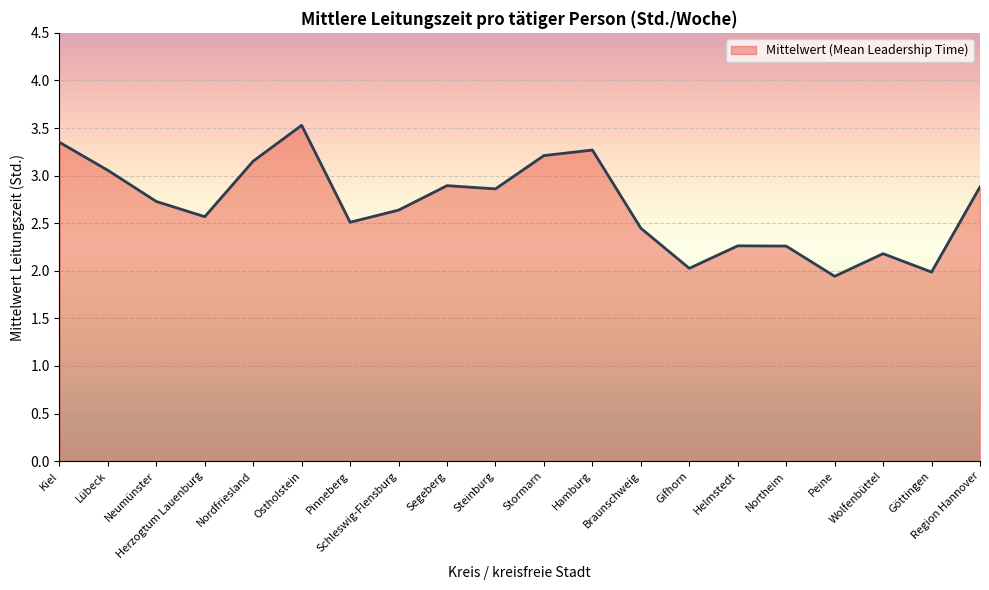

What is the sum of all values?

53.8